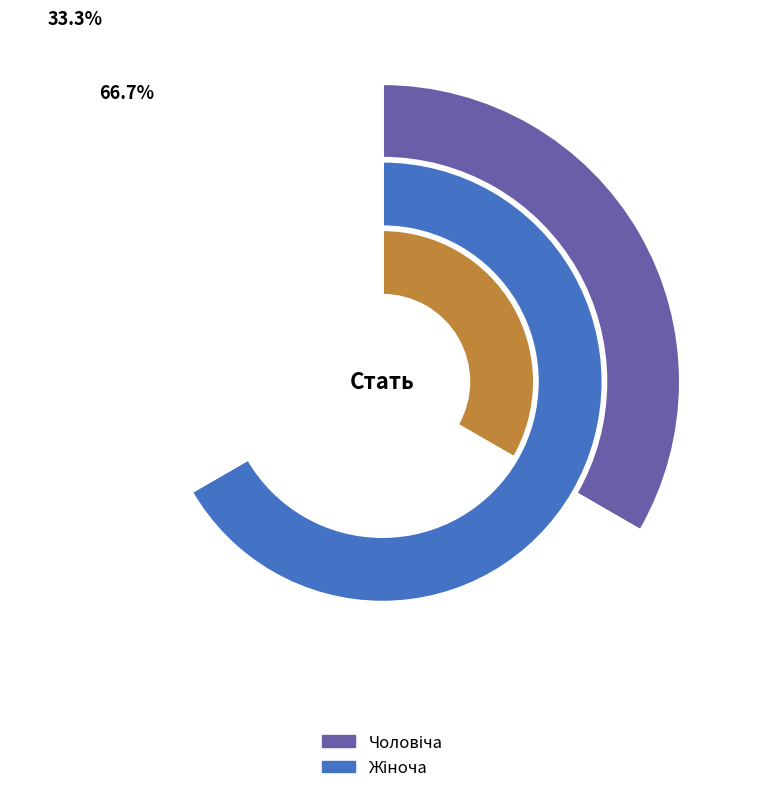

Which category has the biggest portion of the pie?

Жіноча